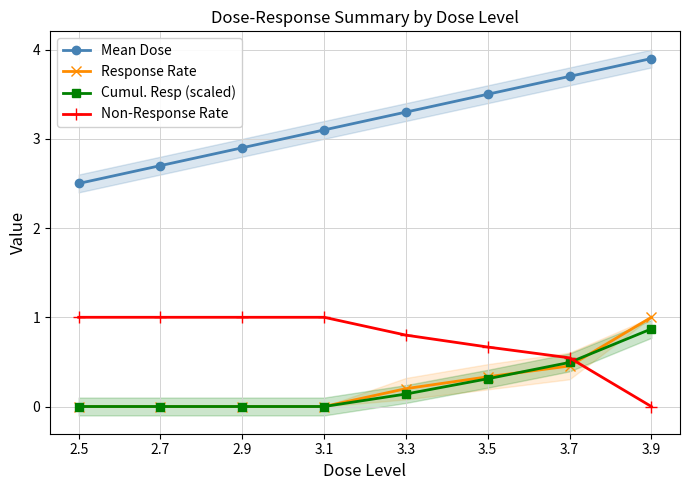

Which category has the highest value in the Mean Dose series?

3.9